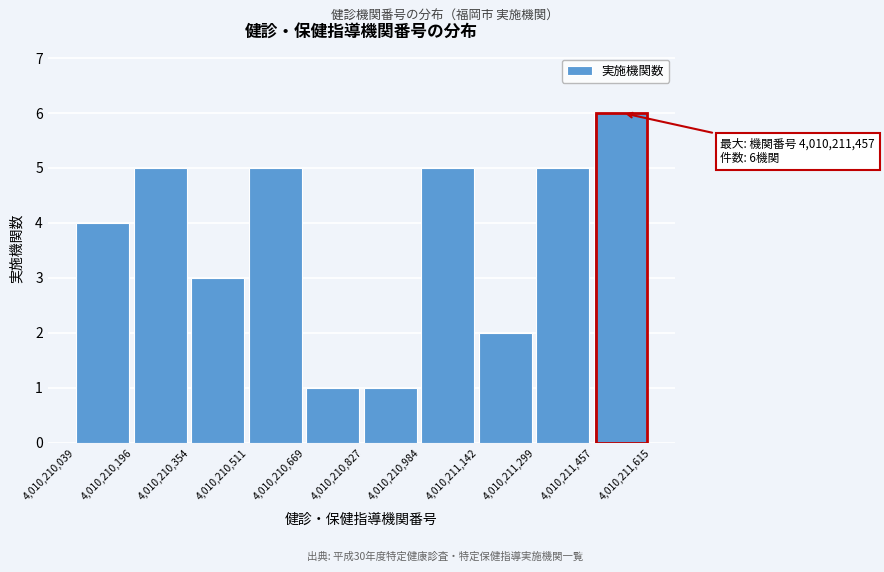

Which range on the x-axis has the tallest bar?

4,010,211,457 to 4,010,211,615